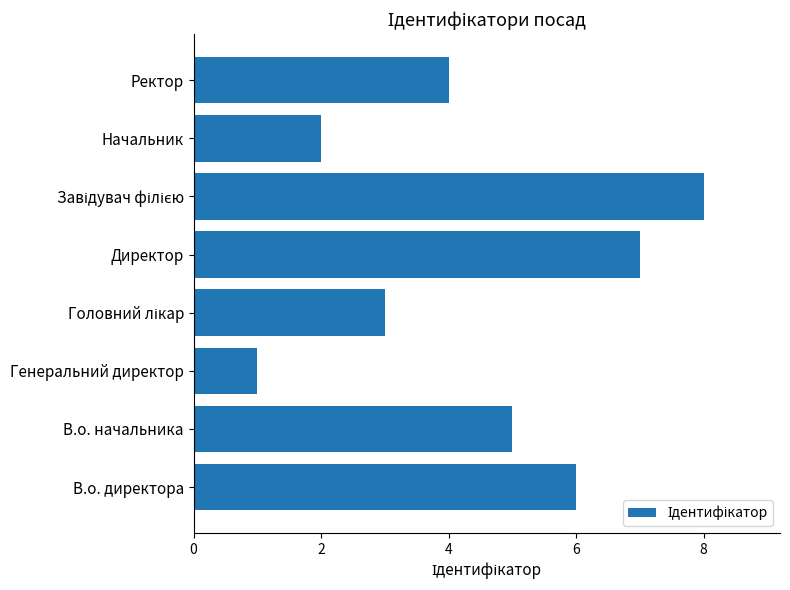

Reading top to bottom, list all the values displayed in this chart.

4	2	8	7	3	1	5	6